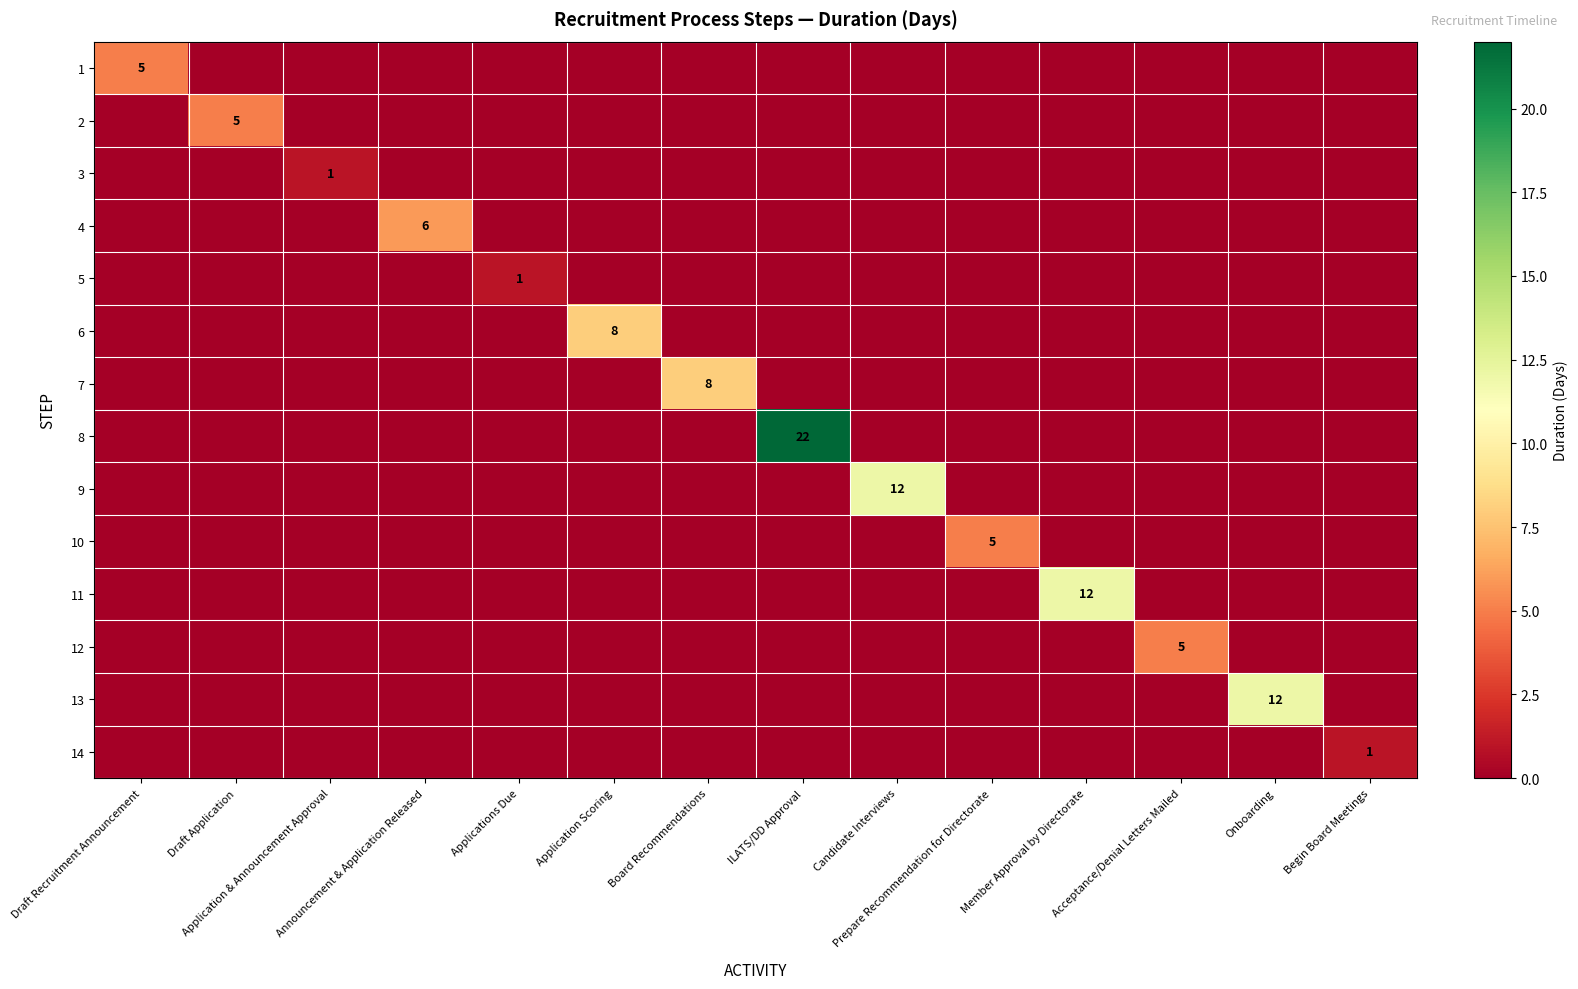

The value of 8 at Prepare Recommendation for Directorate is 8. True or false?

False